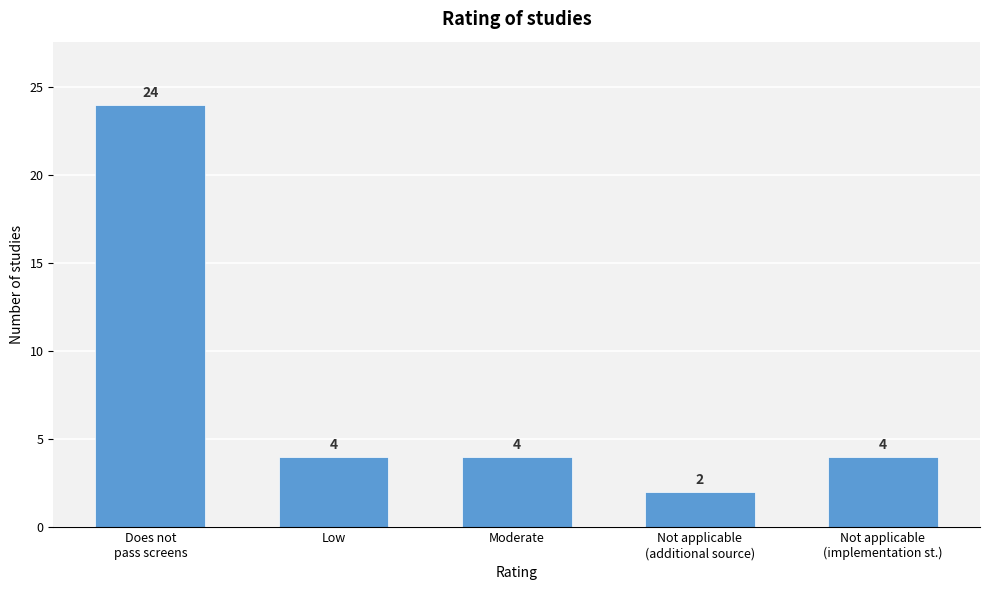

Reading left to right, extract all data points from this chart.

24	4	4	2	4